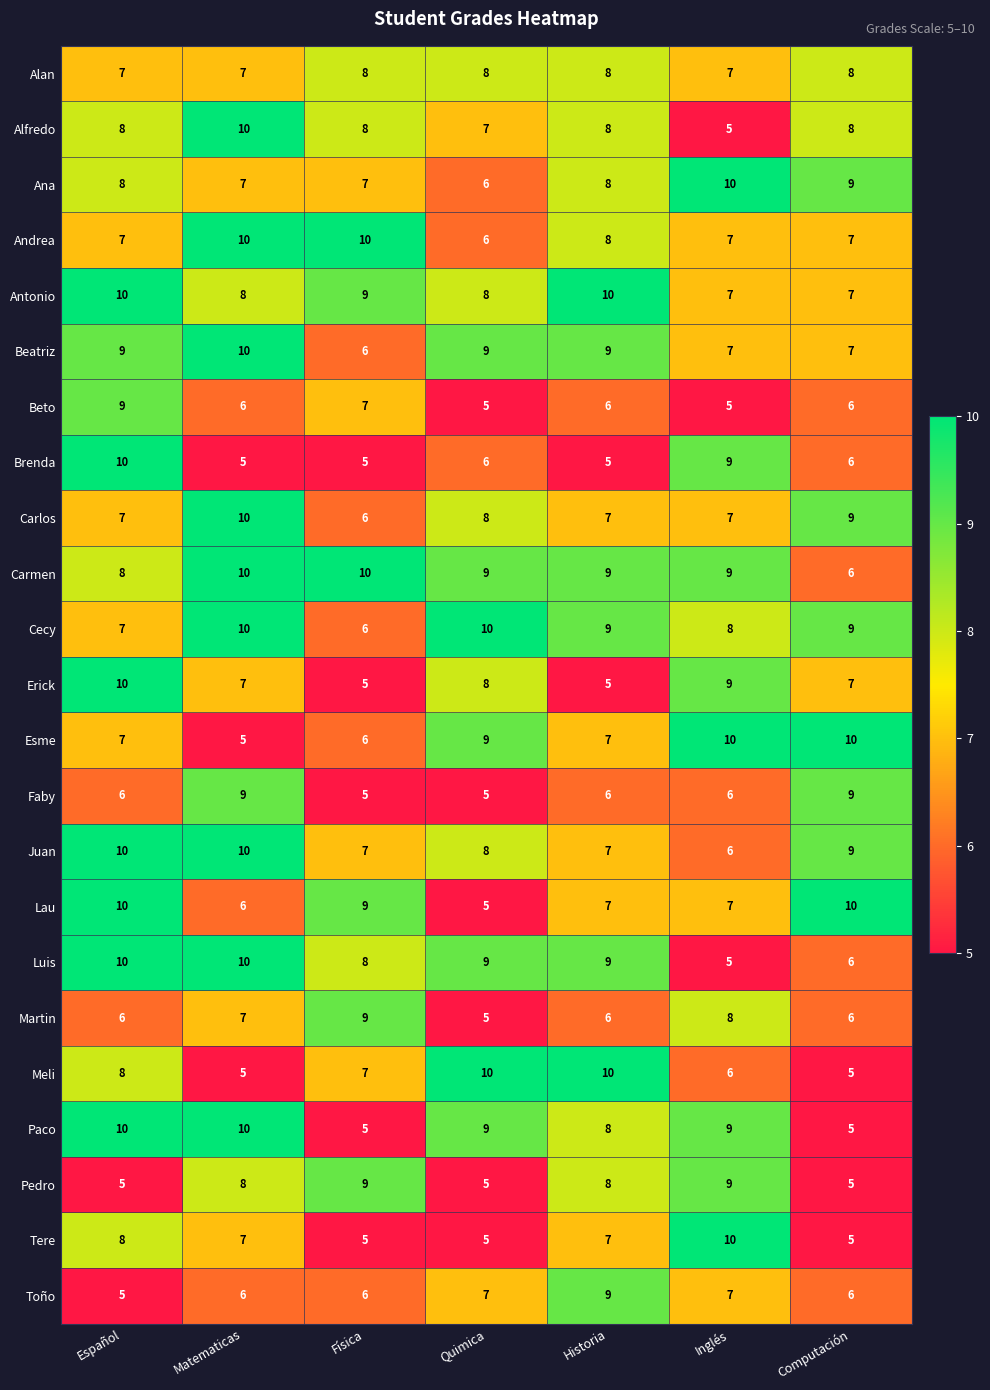

What is the total value across all series at Matematicas?

183